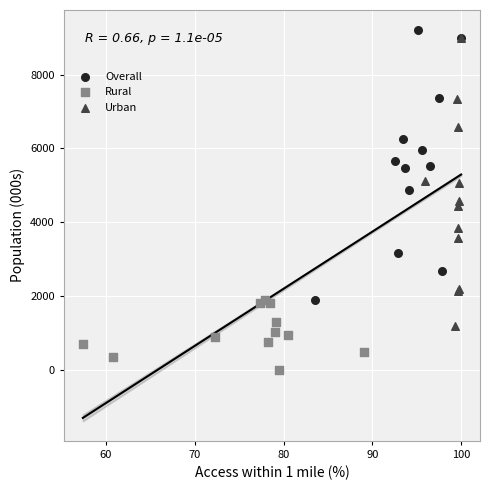

Which series contains the lowest Y value?

Rural